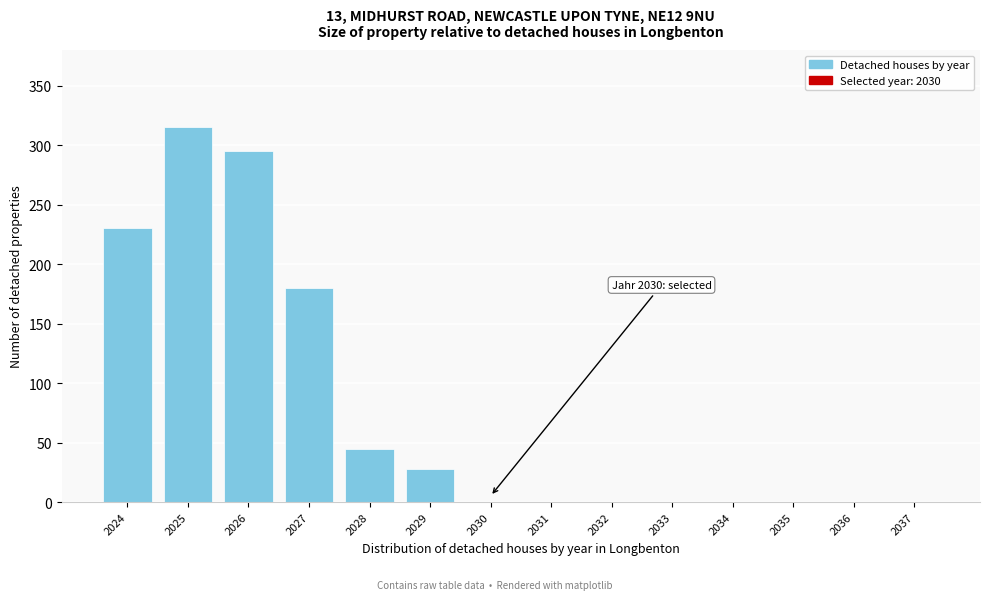

Reading left to right, extract all data points from this chart.

2024=230	2025=315	2026=295	2027=180	2028=45	2029=28	2030=0	2031=0	2032=0	2033=0	2034=0	2035=0	2036=0	2037=0